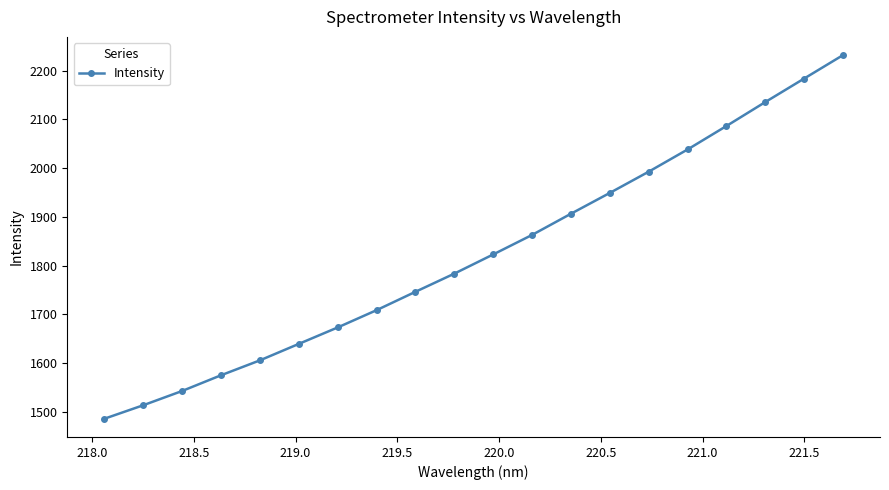

What is the smallest value displayed?

1486.0